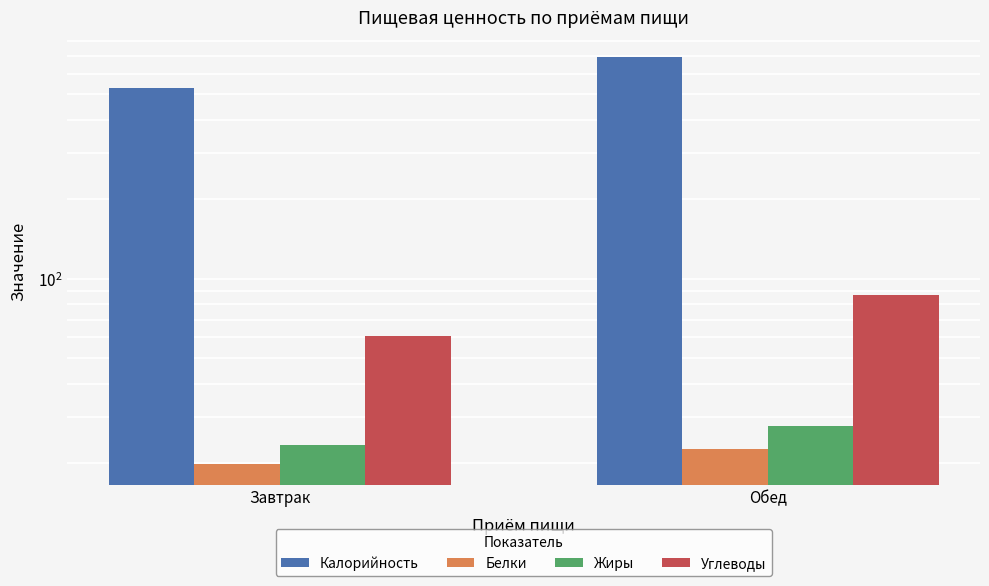

What is the sum of all Углеводы values?

147.0